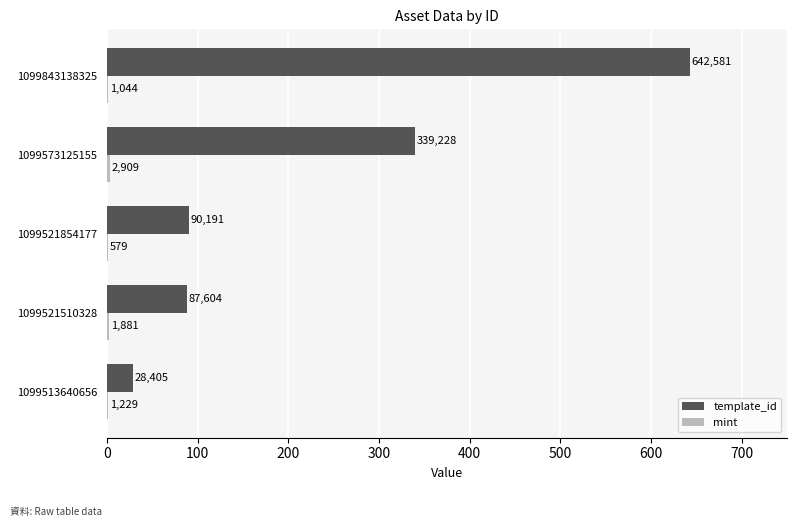

Which series has the largest range (max minus min)?

template_id